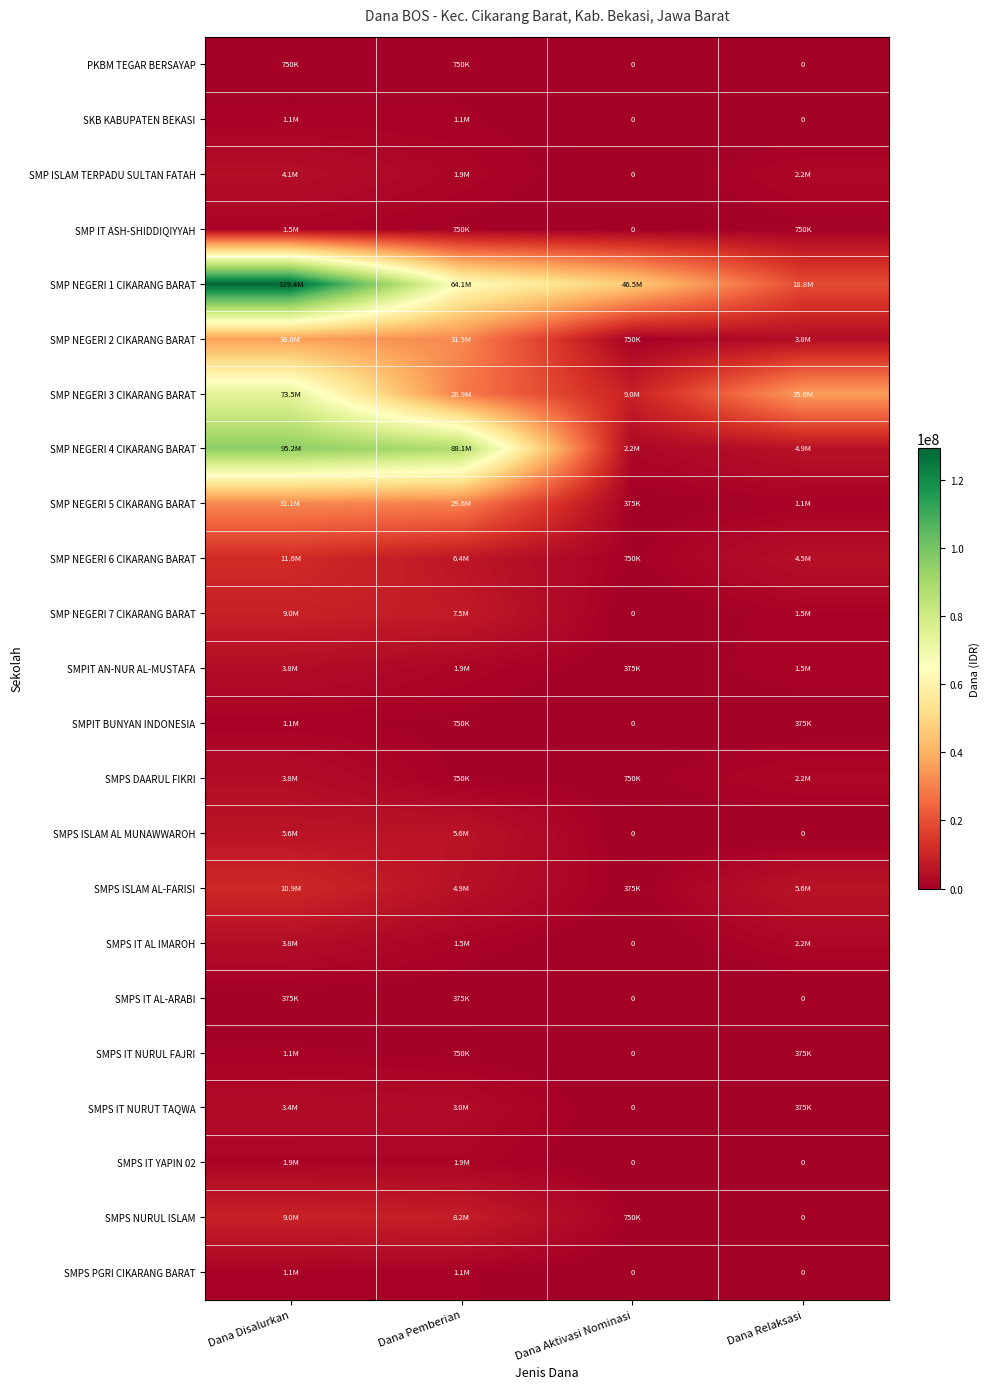

What is the difference between the highest and lowest values at Dana Aktivasi Nominasi?

46500000